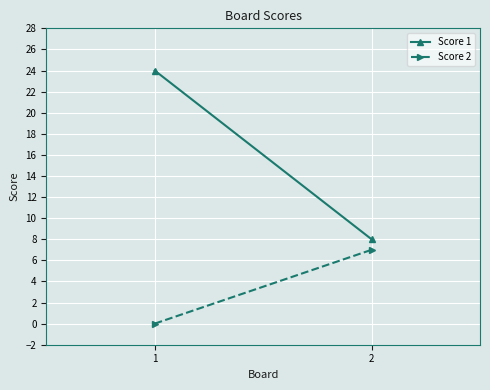

What is the sum of the Score 1 values at 0 and 1?

32